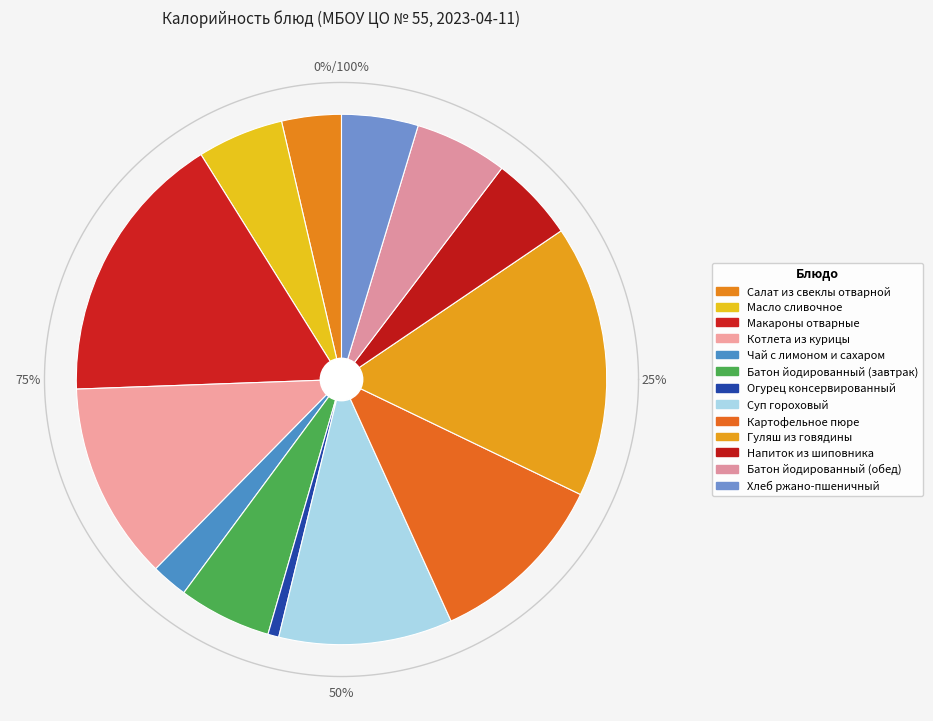

Count the number of slices in the pie.

13